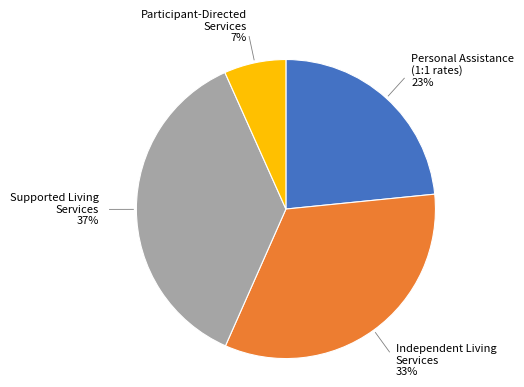

To the nearest percent, what is the difference between the largest and smallest slice percentages?

30%